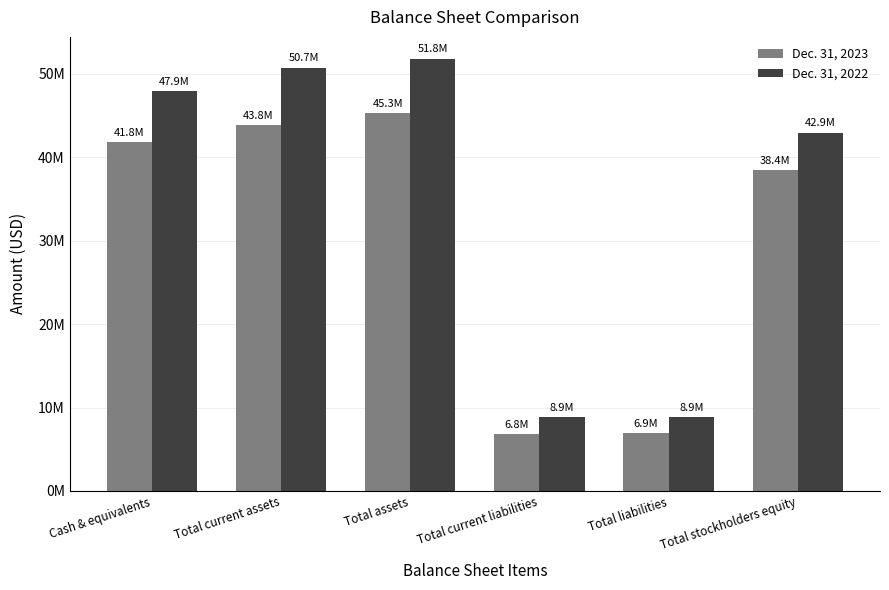

What is the label of the 1st bar from the right?

Total stockholders equity